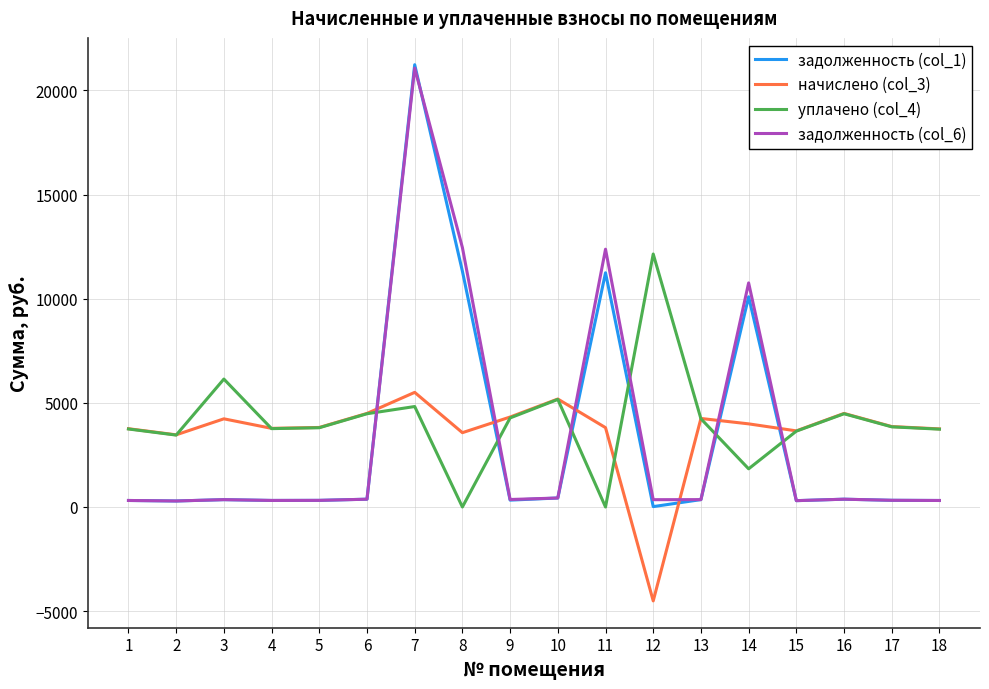

Which series has the largest range (max minus min)?

задолженность (col_1)